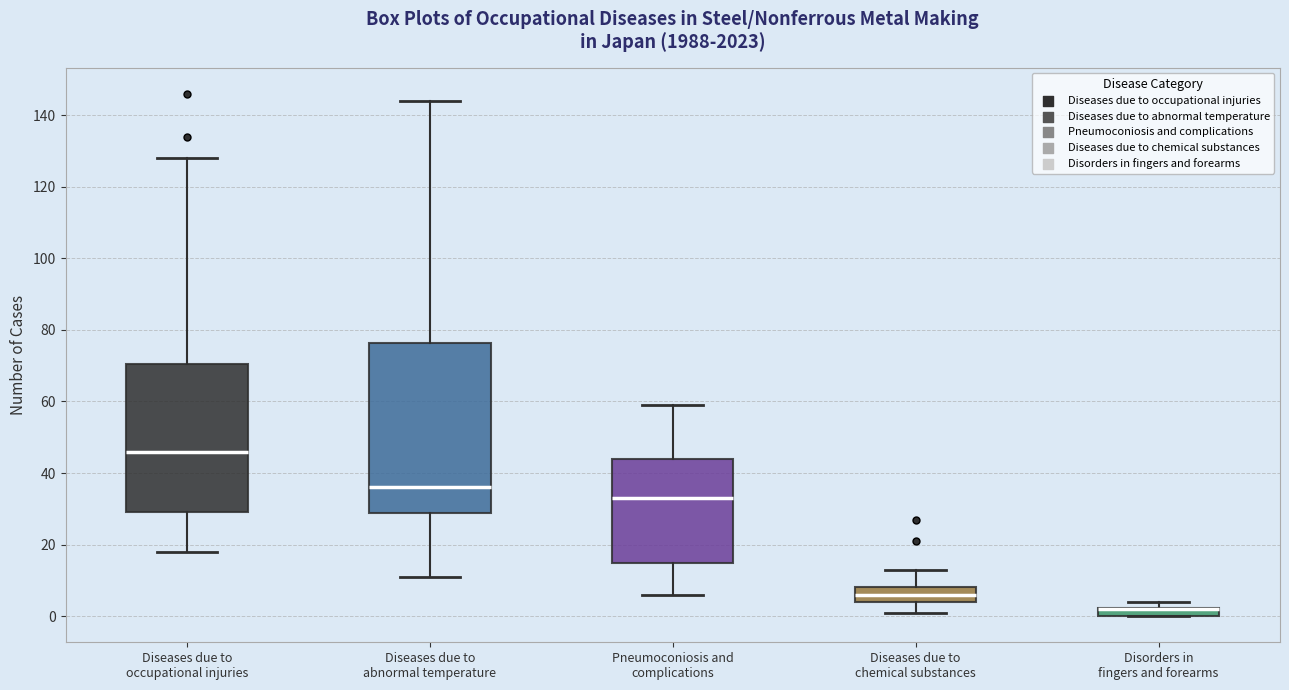

Where does the lower whisker of the box for Pneumoconiosis and complications end on the y-axis? The values are not printed on the chart, so give them approximately, as read against the axis.

6